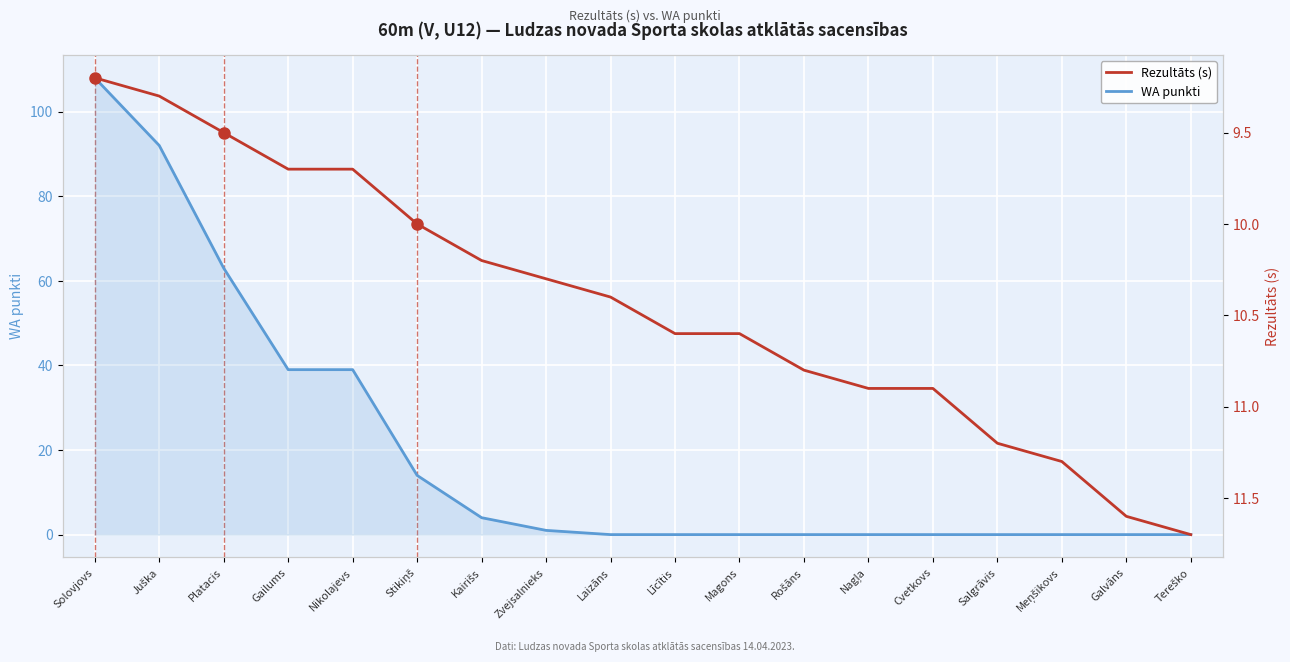

The value of Rezultāts (s) at Līcītis is 6.6. True or false?

False